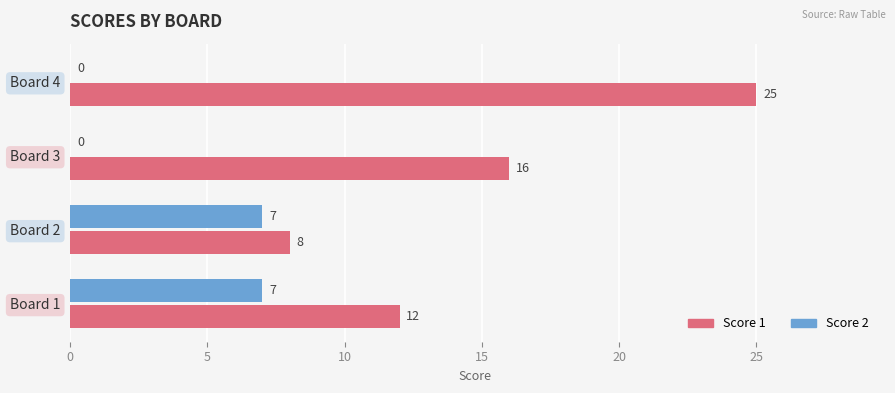

At which label is Score 1 closest to 16?

Board 3